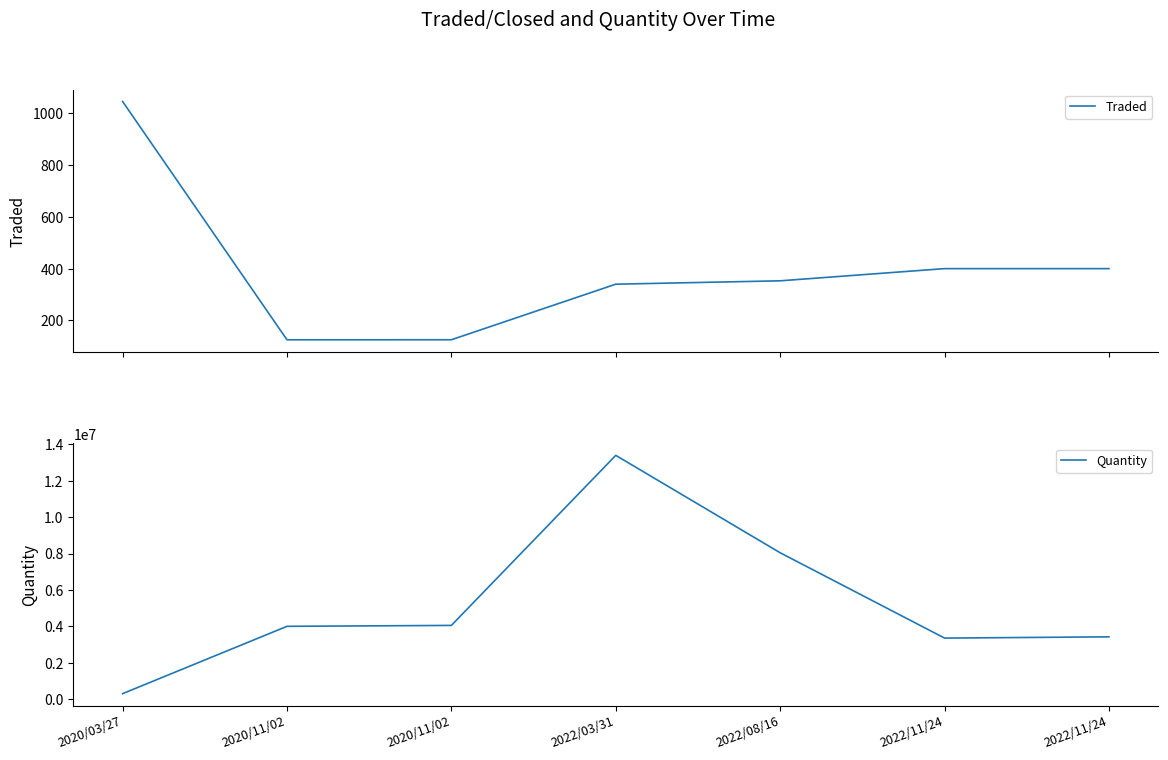

What is the spread (max minus min) of values at 2020/11/02?

3999874.5